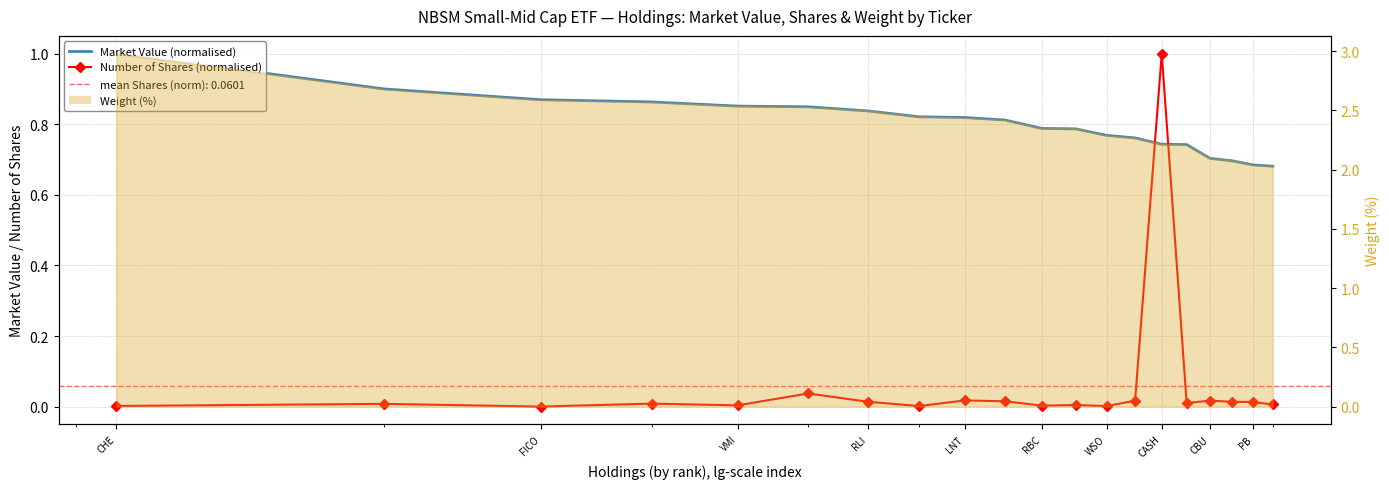

Reading left to right, what are all the values shown in this chart?

Market Value (normalised): 1.0	0.9	0.9	0.9	0.9	0.8	0.8	0.8	0.8	0.8	0.8	0.8	0.8	0.8	0.7	0.7	0.7	0.7	0.7	0.7
Number of Shares (normalised): 0.0	0.0	0.0	0.0	0.0	0.0	0.0	0.0	0.0	0.0	0.0	0.0	0.0	0.0	1.0	0.0	0.0	0.0	0.0	0.0
Weight (%): 3.0	2.7	2.6	2.6	2.5	2.5	2.5	2.5	2.4	2.4	2.4	2.4	2.3	2.3	2.2	2.2	2.1	2.1	2.0	2.0